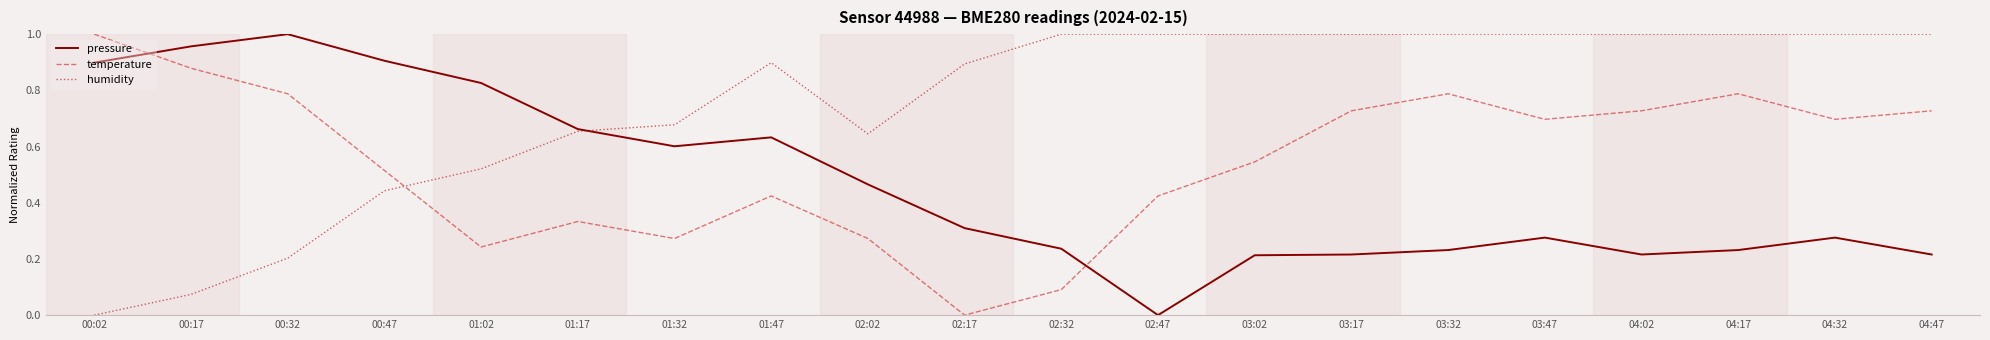

Where do pressure and temperature first cross each other?

00:02 and 00:17